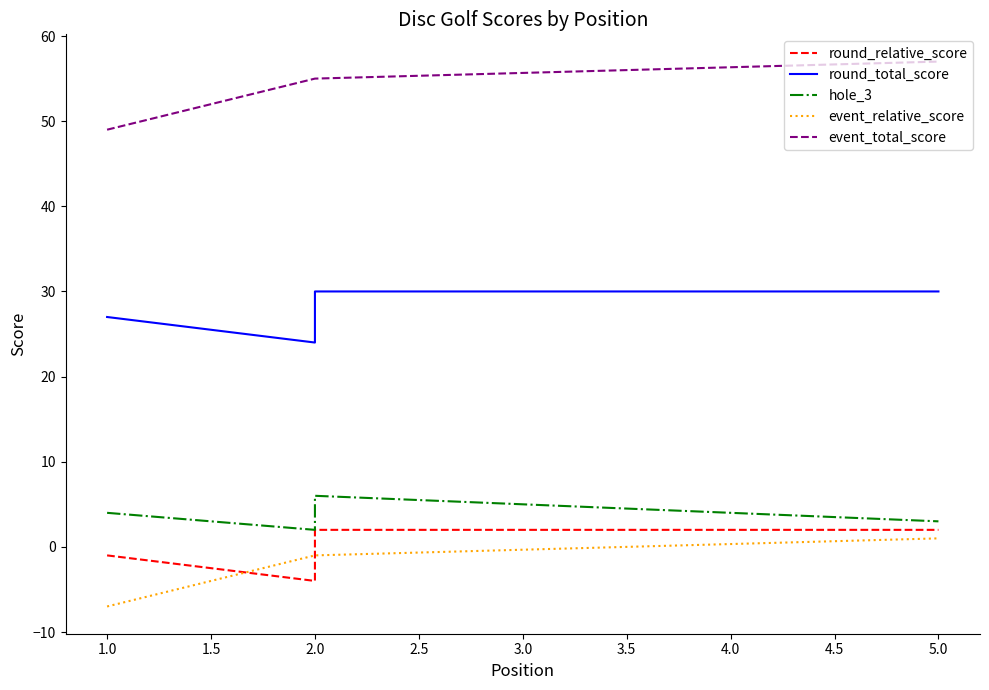

What is the minimum value for round_total_score?

24